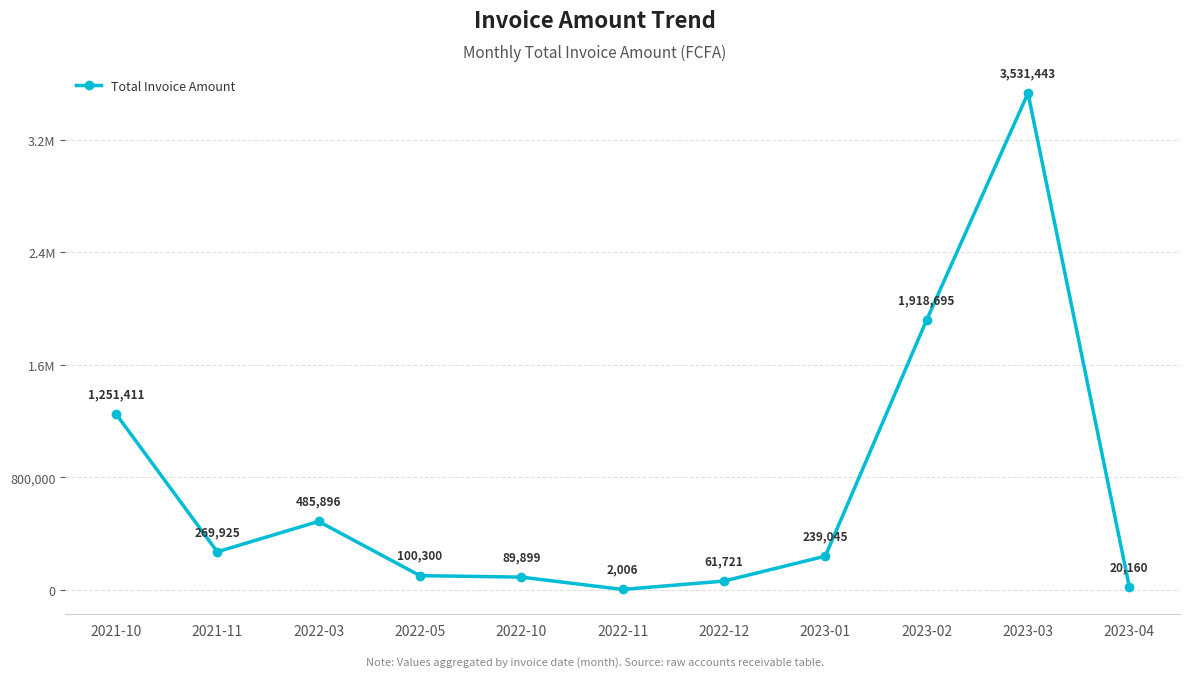

Which has a higher value, 2022-05 or 2023-03?

2023-03